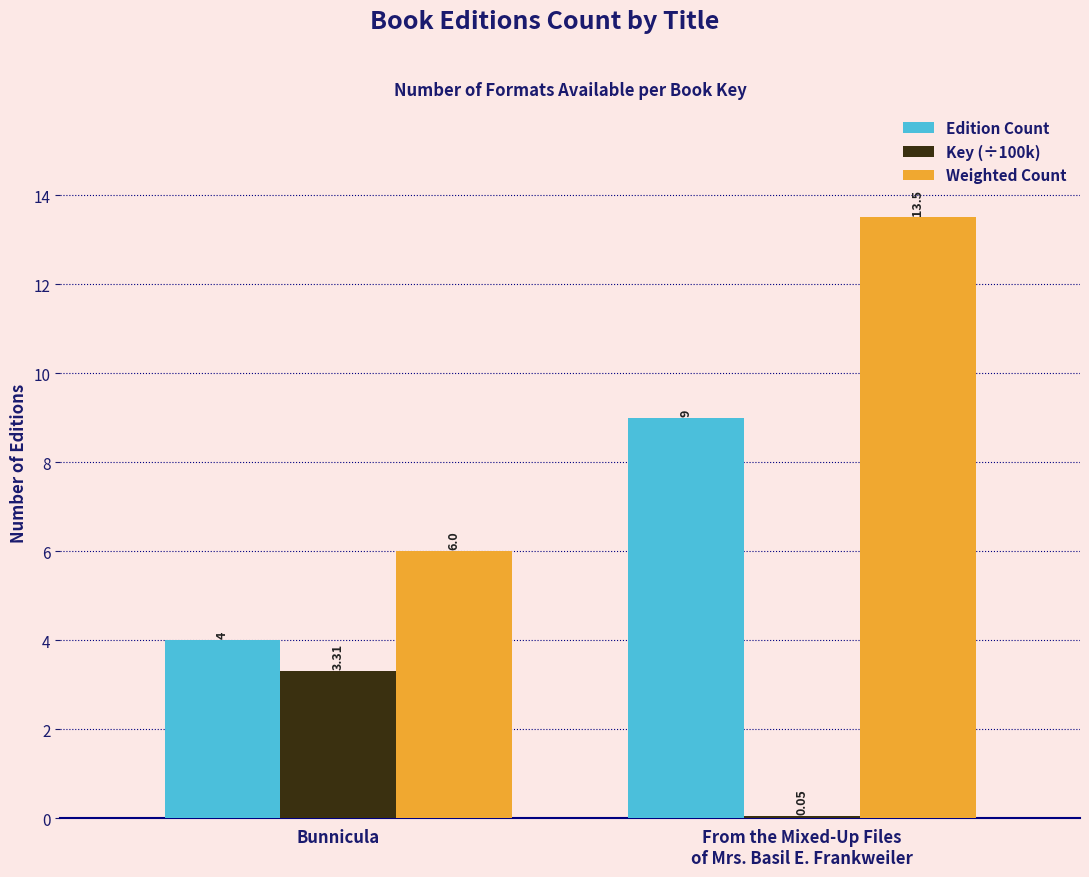

What is the maximum value shown in the chart?

13.5